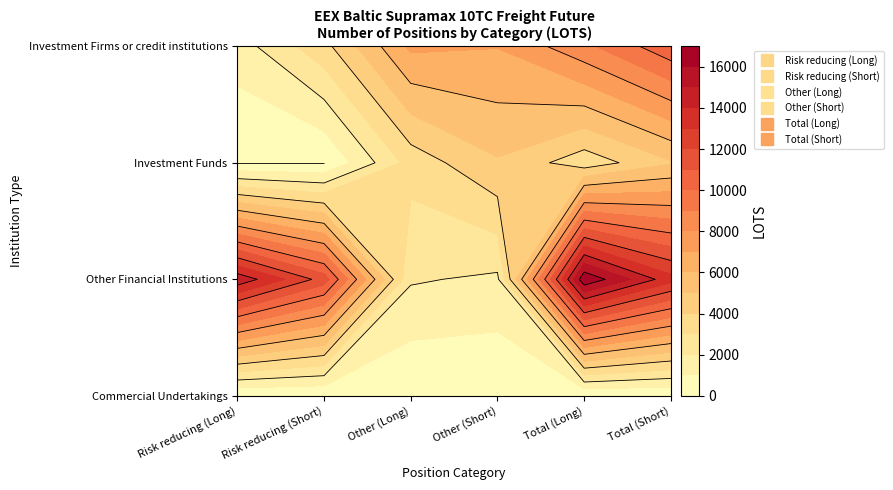

Which series has the largest range (max minus min)?

Total (Long)